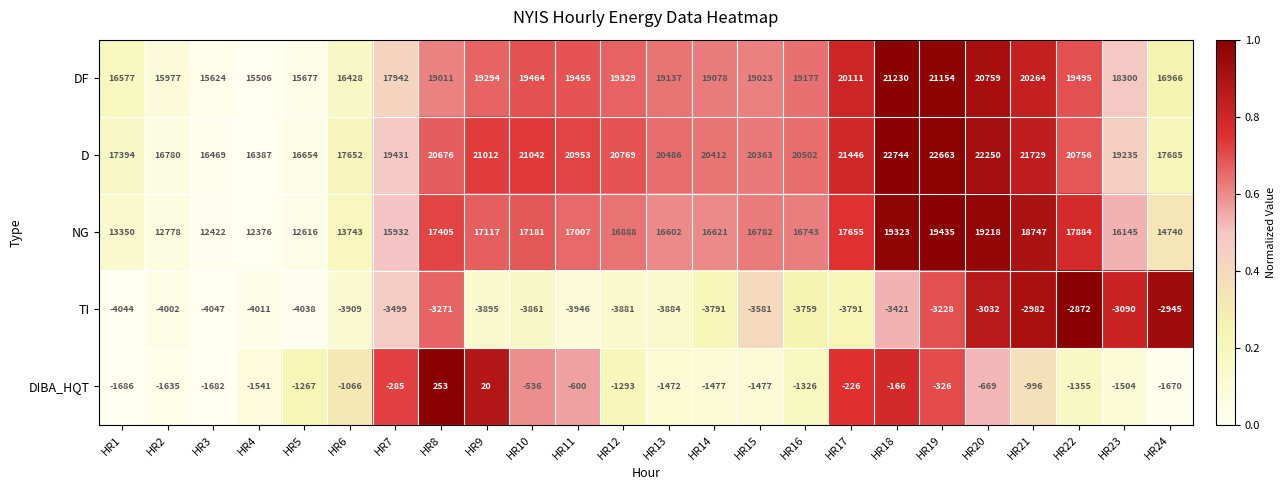

At HR7, list the series in order from largest to smallest.

D, DF, NG, DIBA_HQT, TI